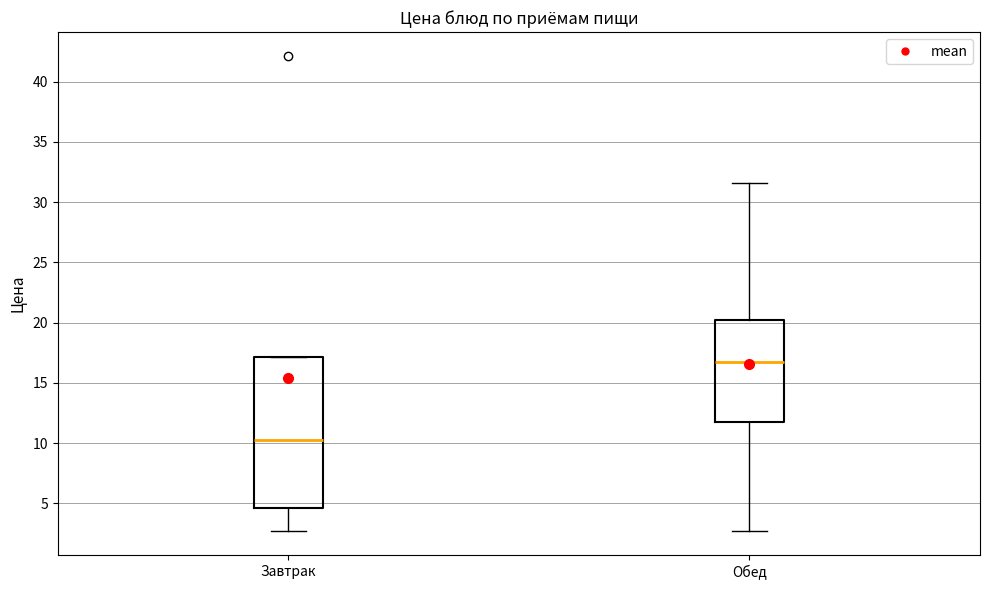

Where is the upper edge of the box for Обед on the y-axis? The values are not printed on the chart, so give them approximately, as read against the axis.

20.0